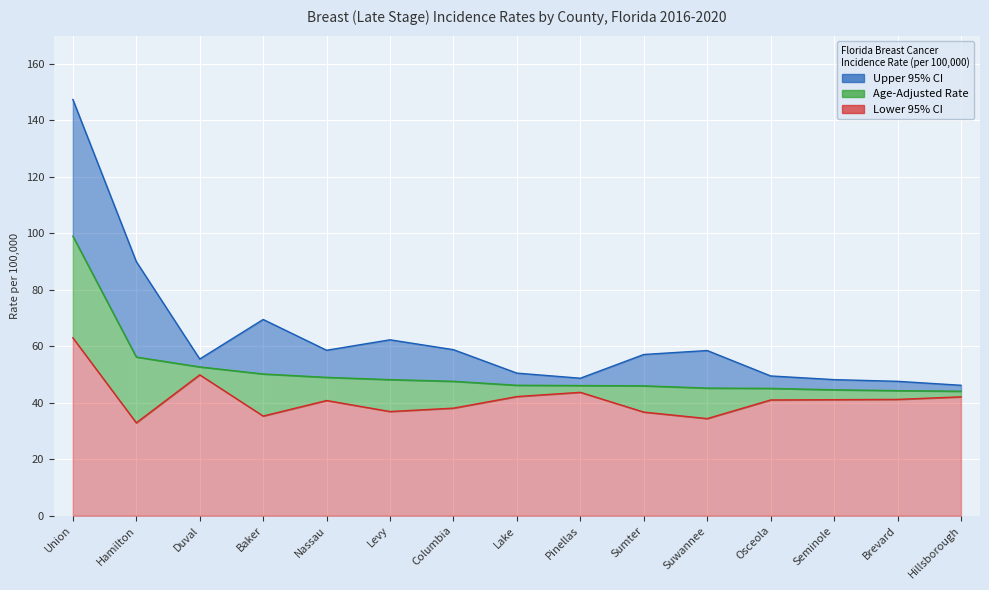

What position from the left is Duval?

3